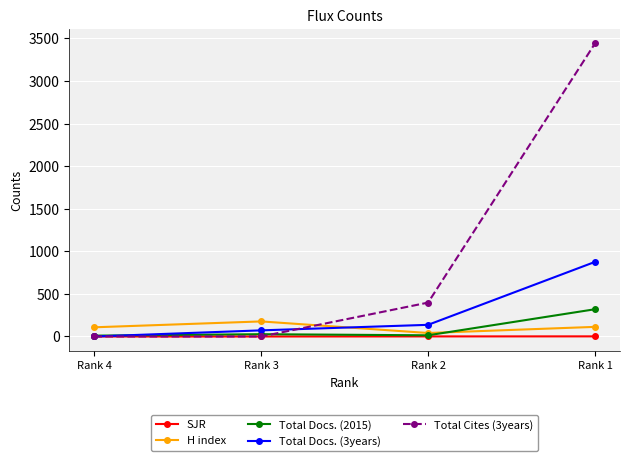

At which label does H index reach its minimum?

Rank 2